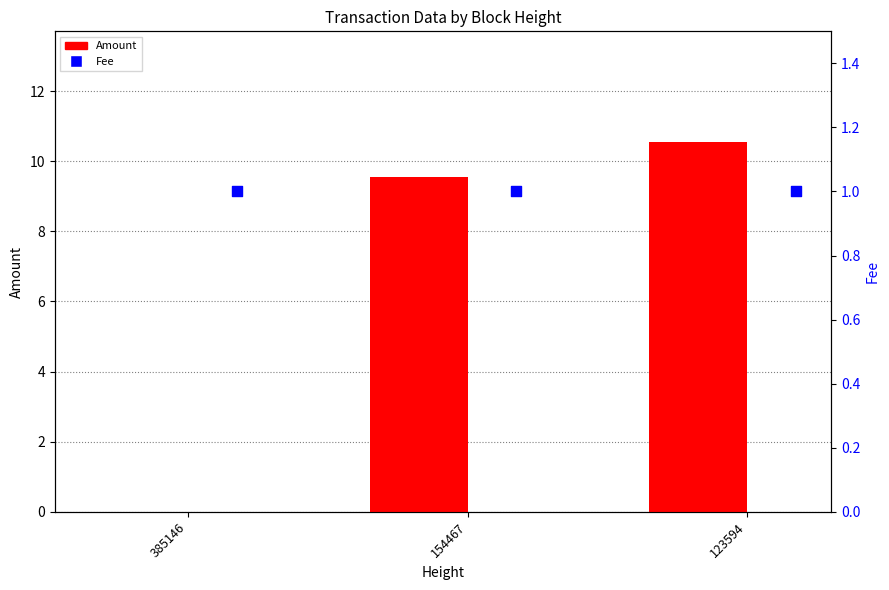

What is the total value across all series at 385146?

1.0